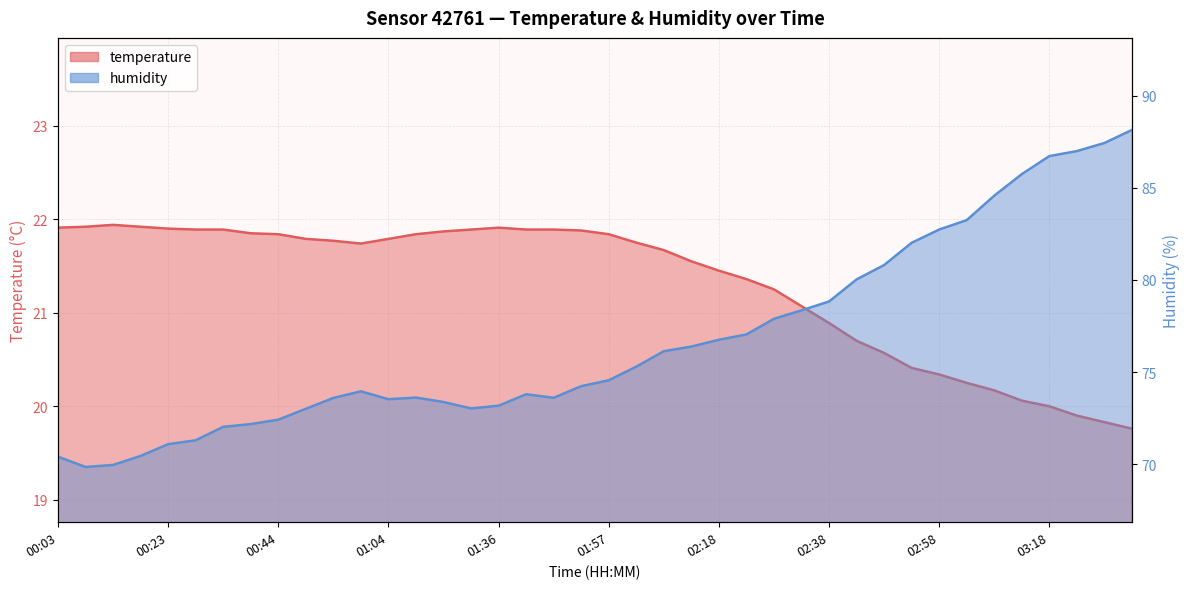

How many interior local valleys does the temperature series have?

1